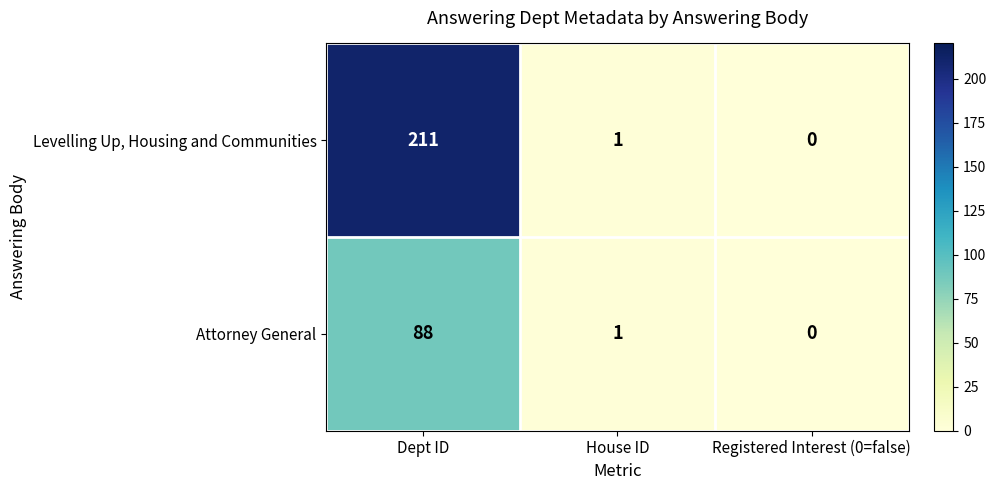

At which category is the sum across all series the highest?

Dept ID